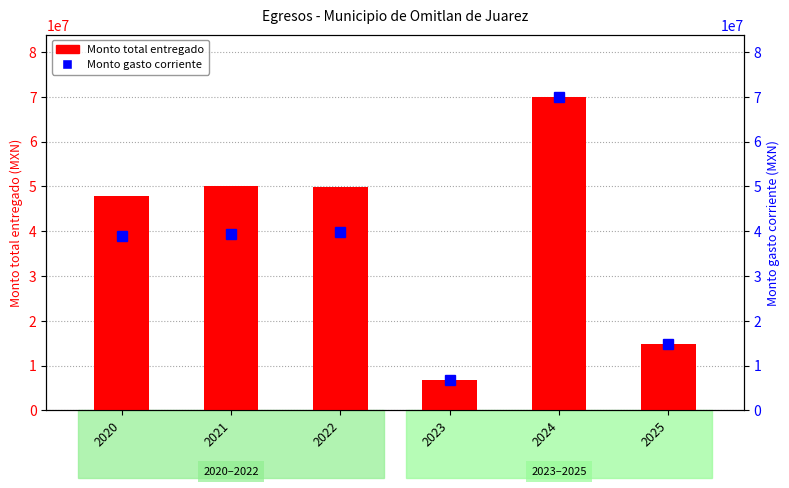

Where does the Monto total entregado series first go above 49773914?

2021